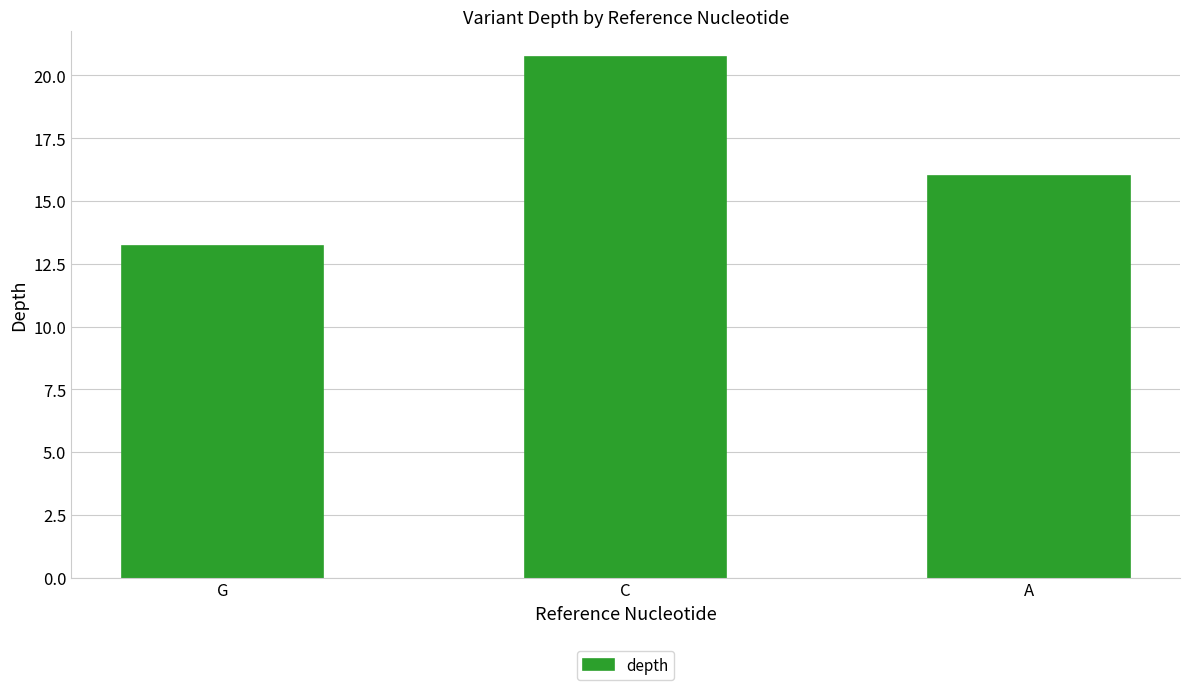

The value at C is 20.7. True or false?

True